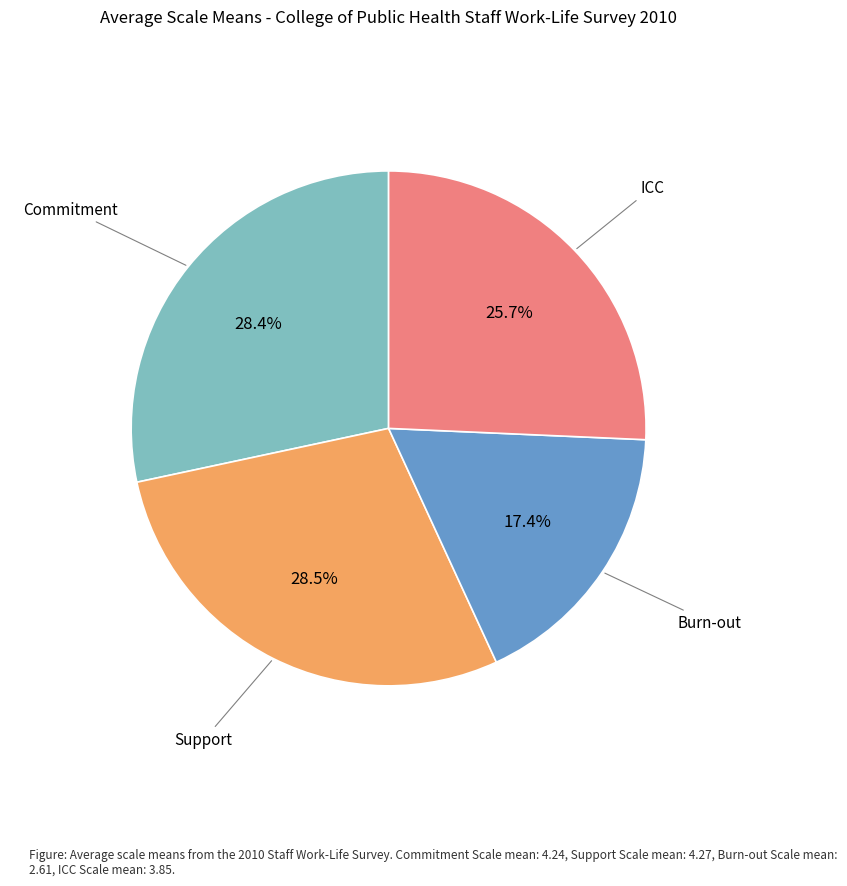

Does any single category account for the majority?

No